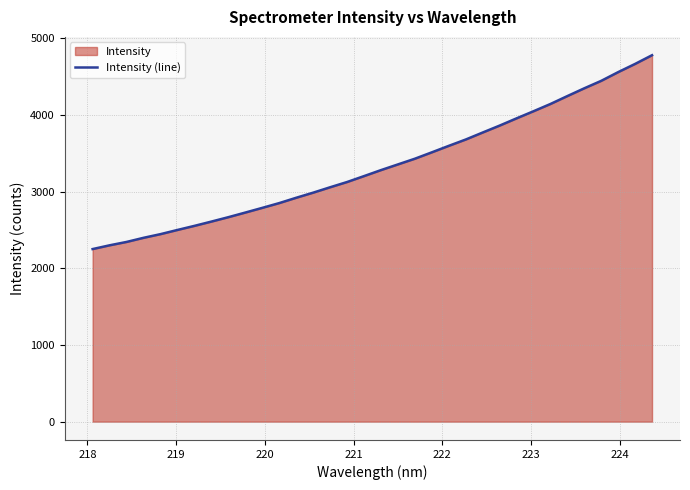

What is the greatest value displayed?

4777.7